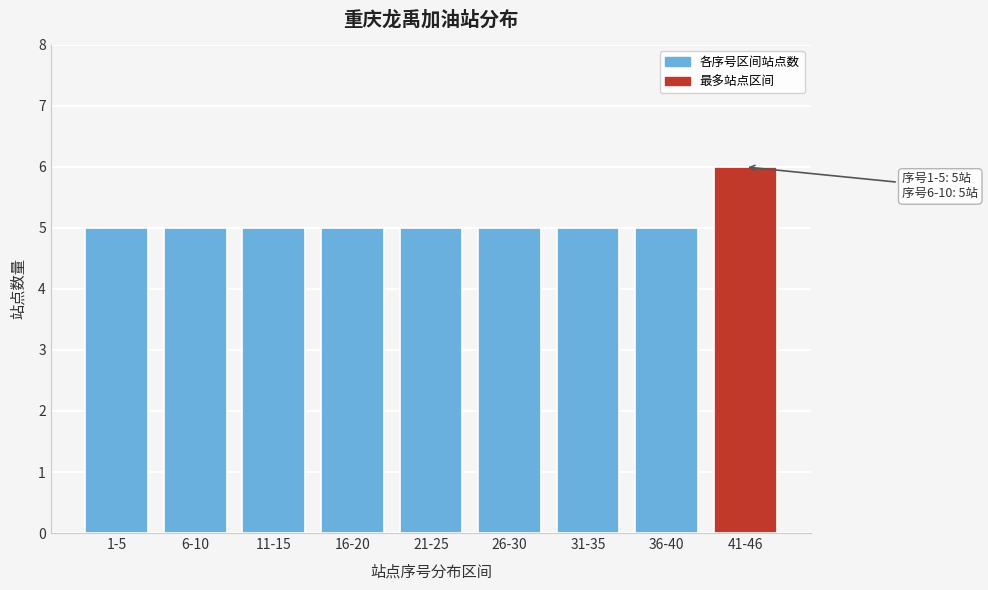

Reading left to right, list all the values displayed in this chart.

5	5	5	5	5	5	5	5	6